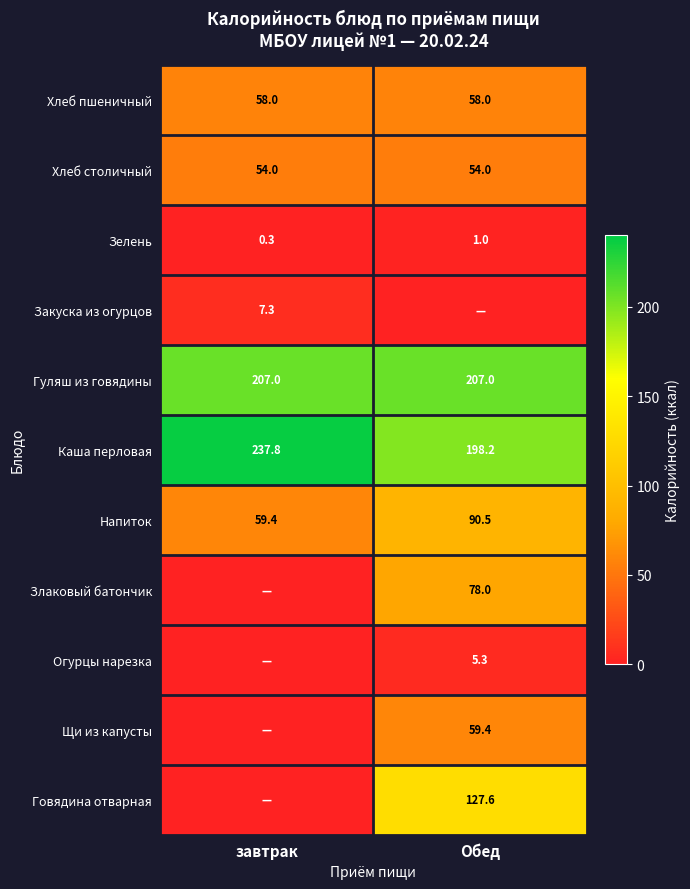

Which has a higher value, завтрак or Обед?

завтрак